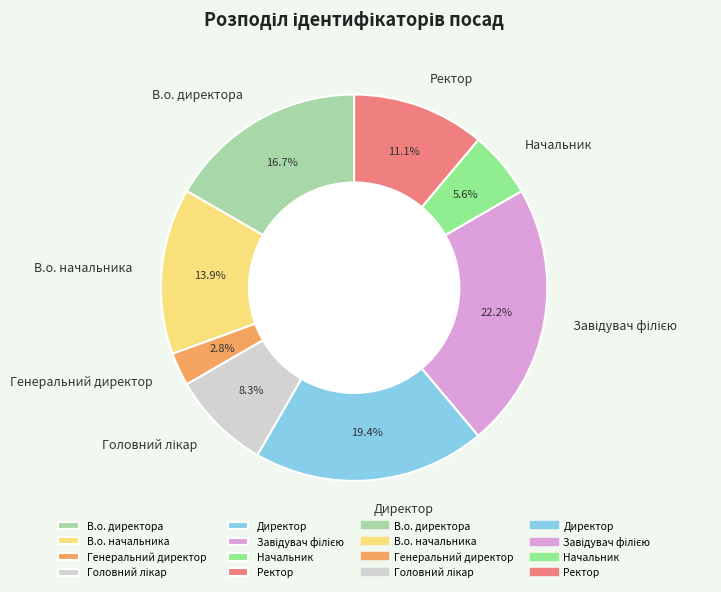

Does Ректор account for over 50% of the chart?

No